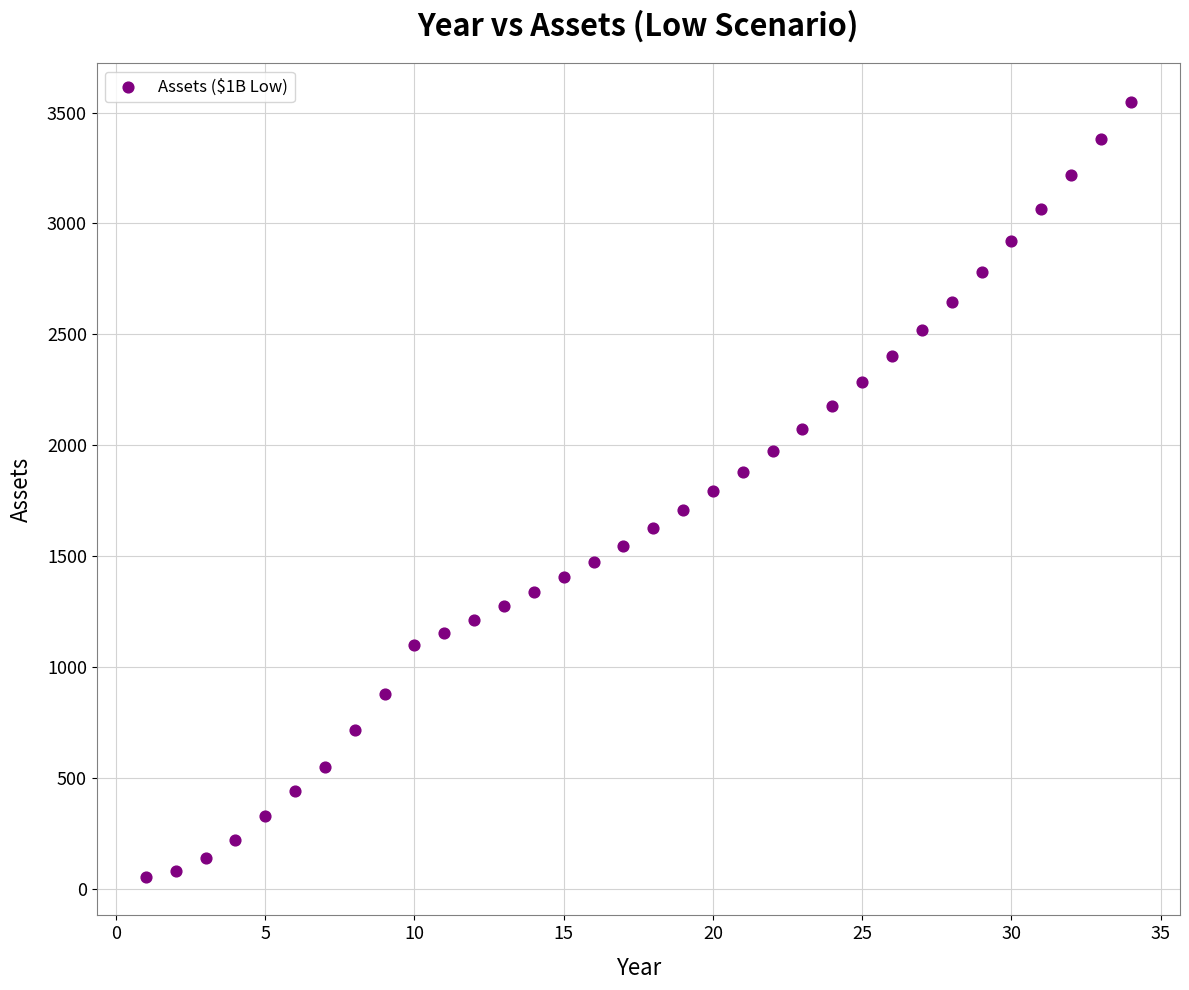

What is the range of X values (max minus min)?

33.0